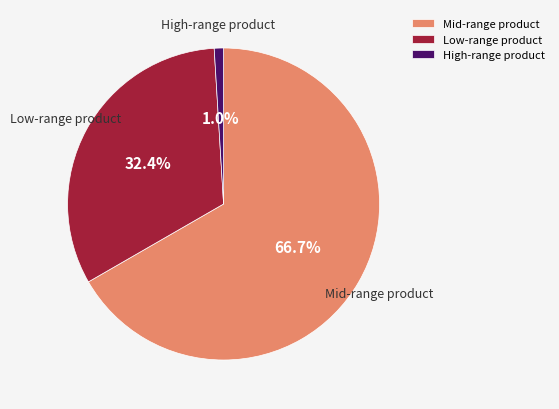

Combined, do Low-range product and High-range product account for over 50%?

No